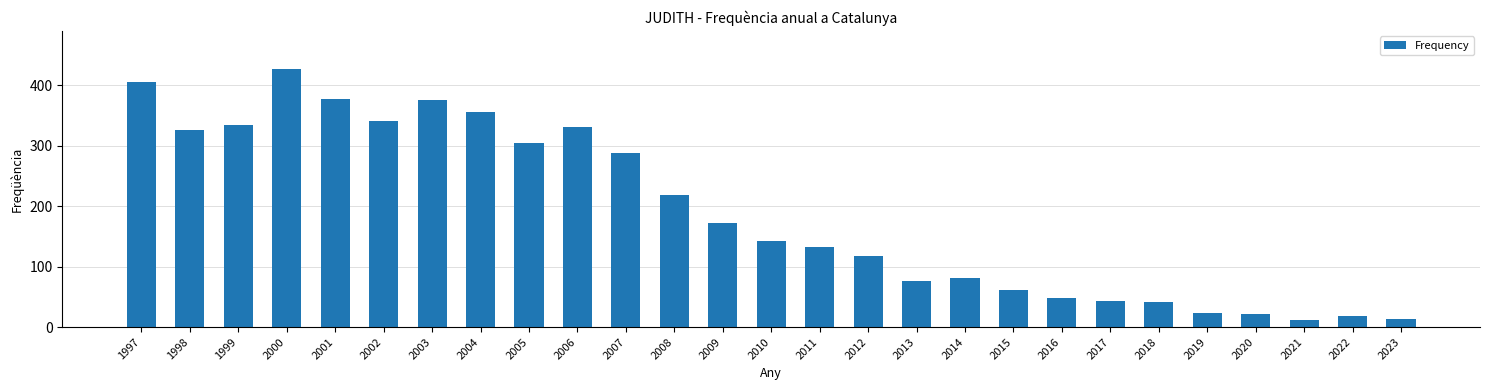

What is the sum of the values at 2002 and 1999?

675